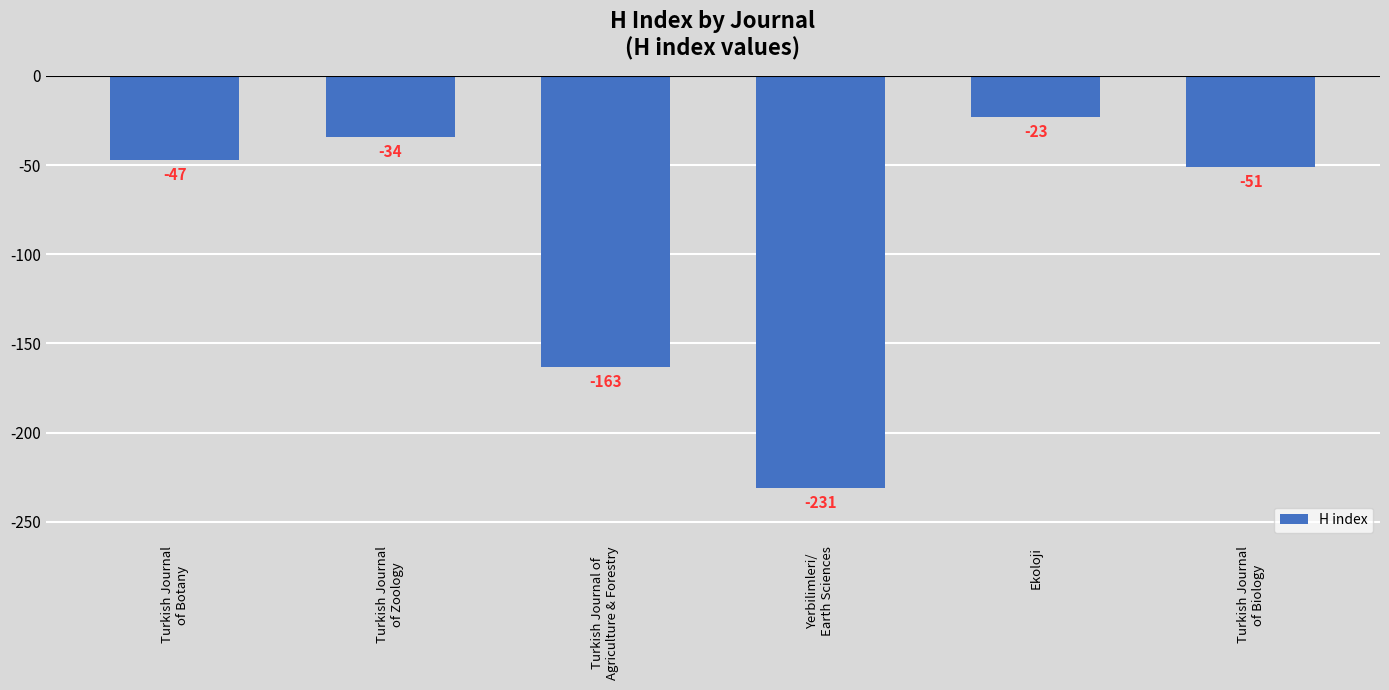

What is the difference between the values at Turkish Journal
of Botany and Turkish Journal
of Biology?

4